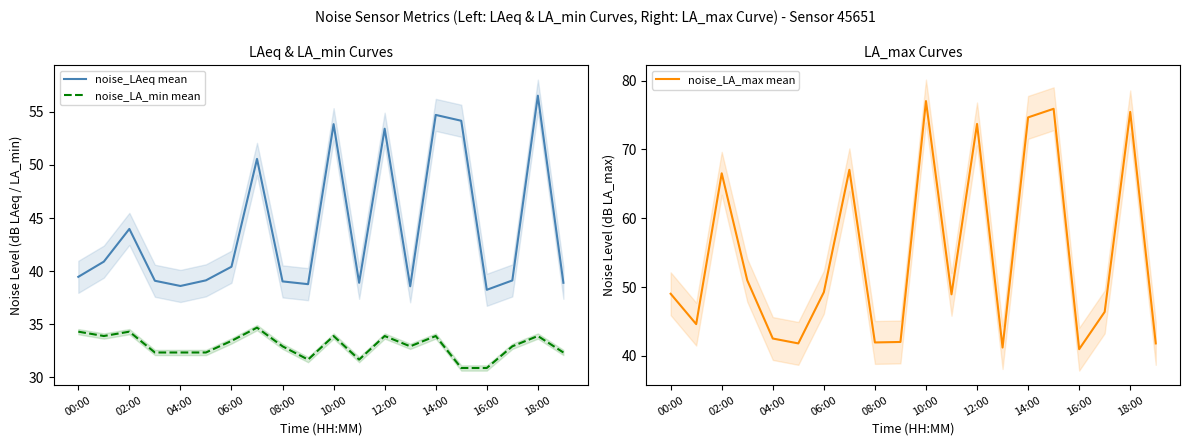

Does the chart display data point markers on the line(s)?

No